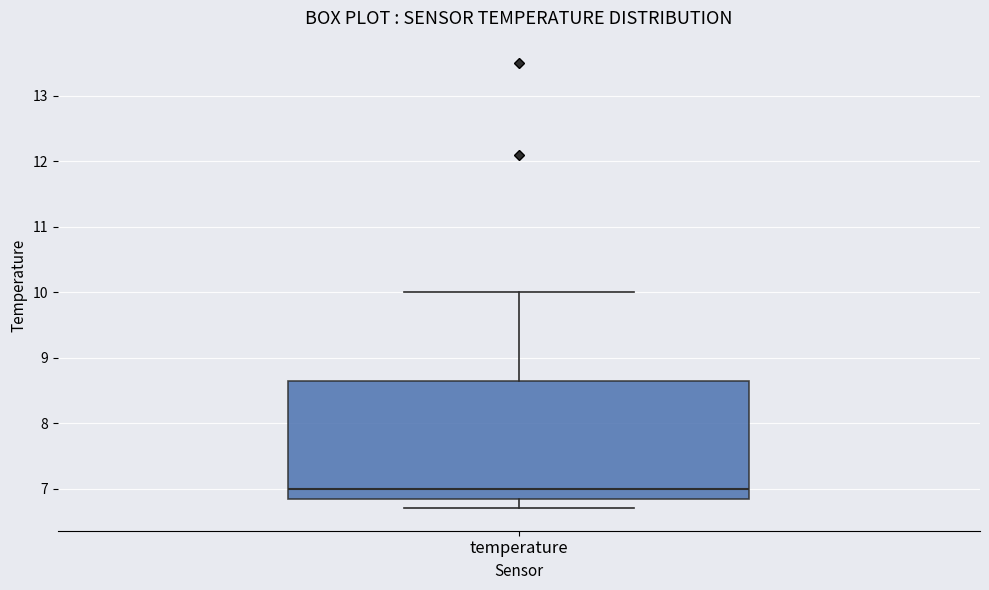

Transcribe this box plot: give where the median line is, the range the box spans, and where the two whiskers end, as read against the y-axis. The values are not printed on the chart, so give them approximately, as read against the axis.

median 7.0, box 6.9 to 8.7, whiskers 6.7 to 10.0